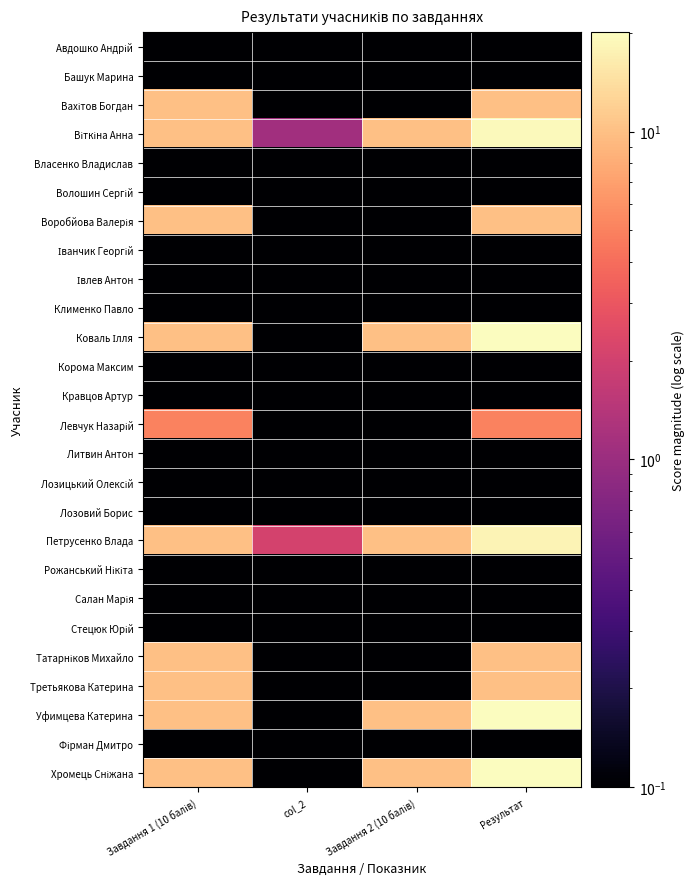

Which series has the largest total across all categories?

Віткіна Анна